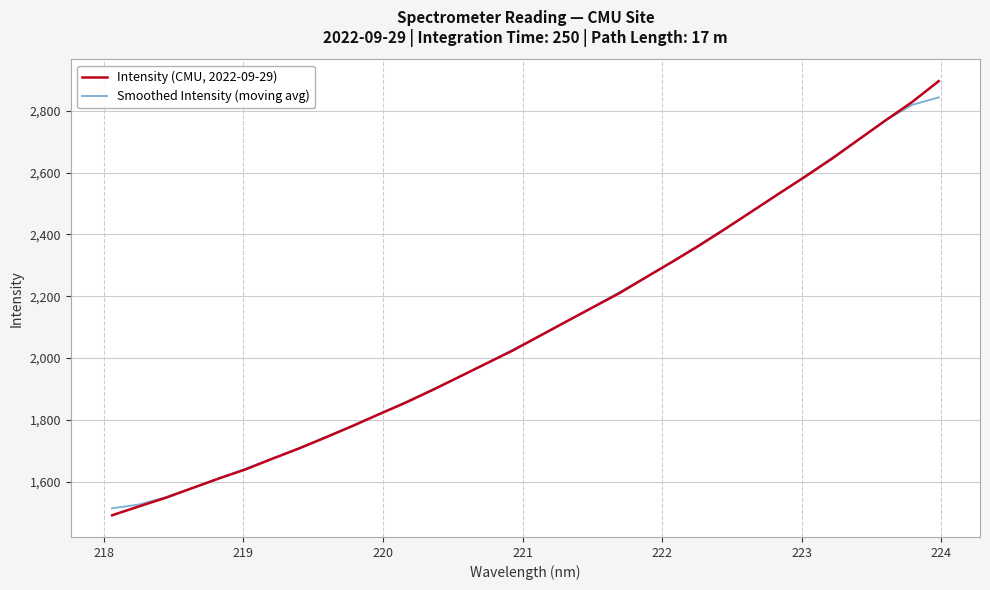

Which series has the largest range (max minus min)?

Intensity (CMU, 2022-09-29)